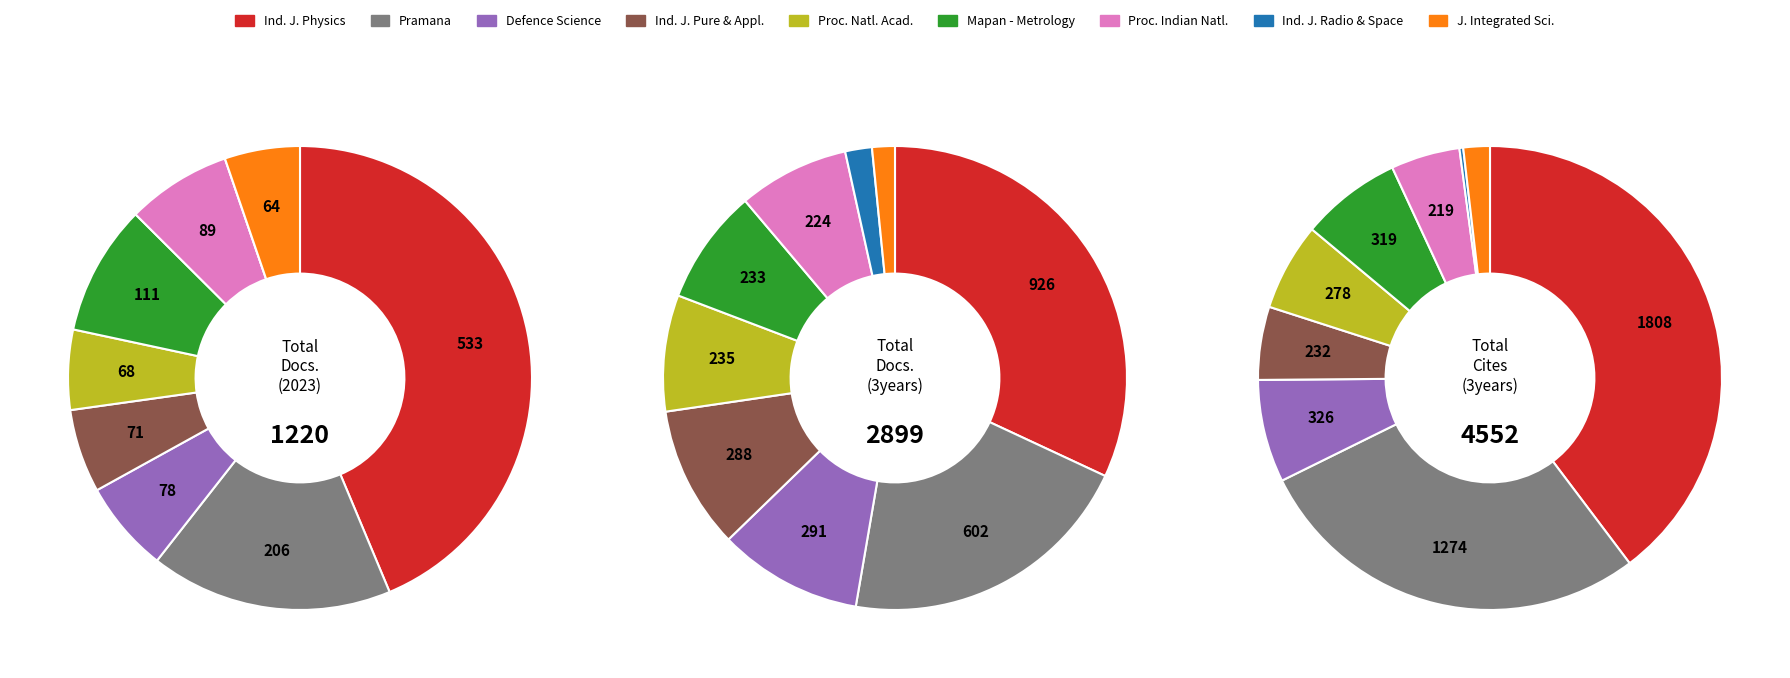

Which category has the biggest portion of the pie?

Indian Journal of Physics